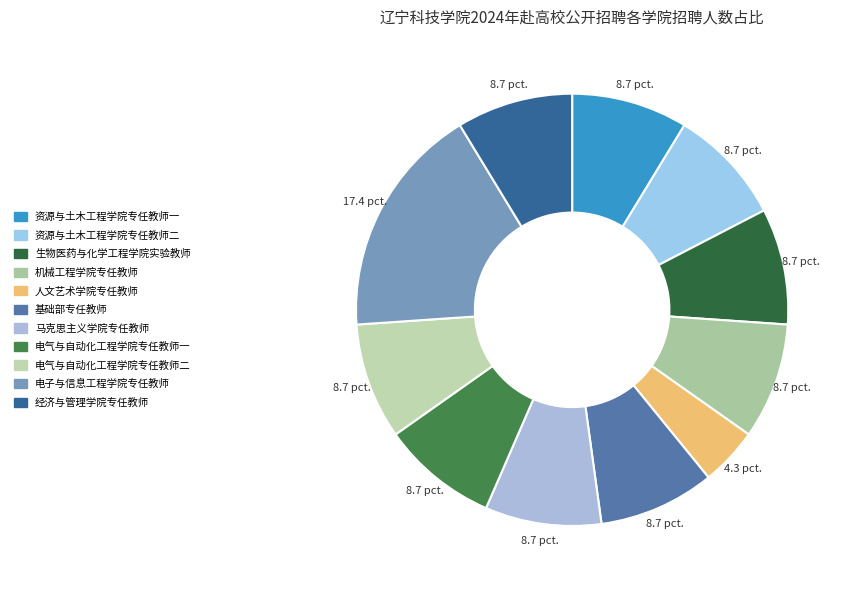

Count the number of slices in the pie.

11